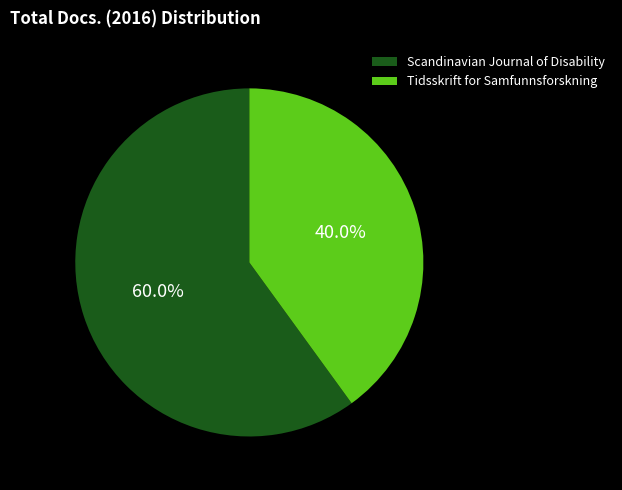

Between Scandinavian Journal of Disability and Tidsskrift for Samfunnsforskning, which is larger?

Scandinavian Journal of Disability